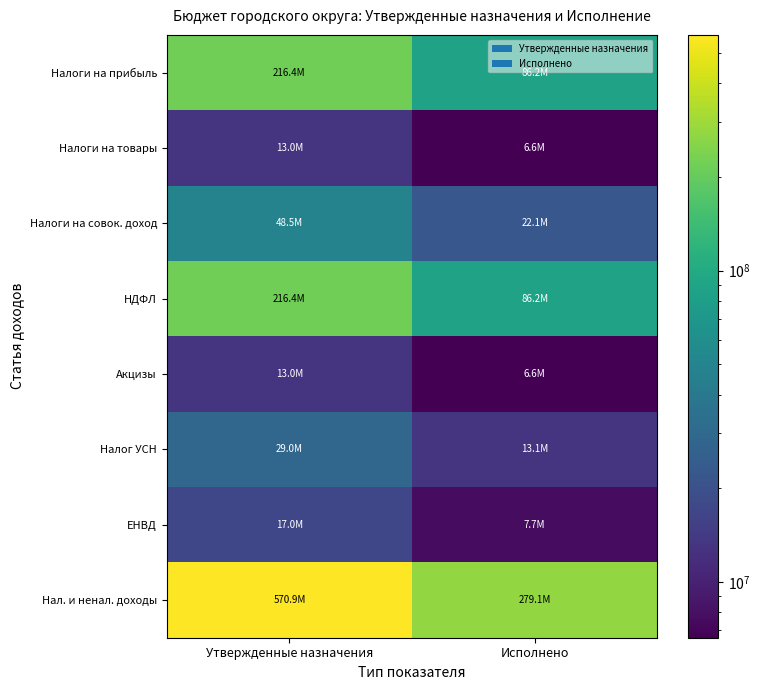

What is the total value across all series at Исполнено?

507857243.5